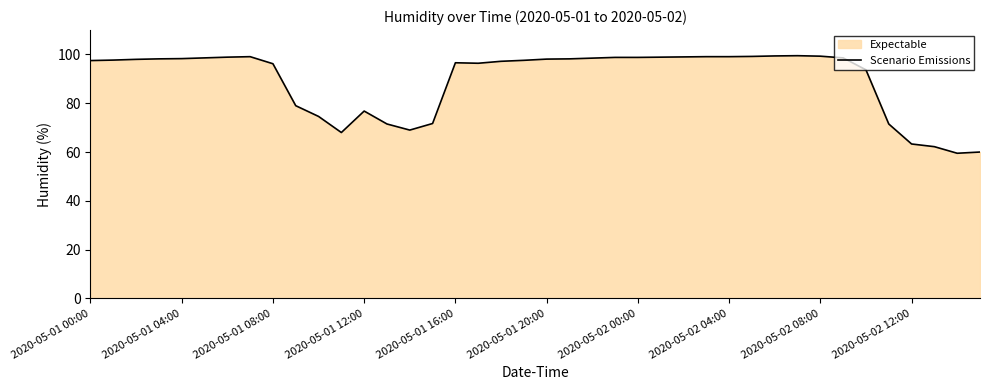

True or false: the data shows 27.8 at 2020-05-01 20:00.

False